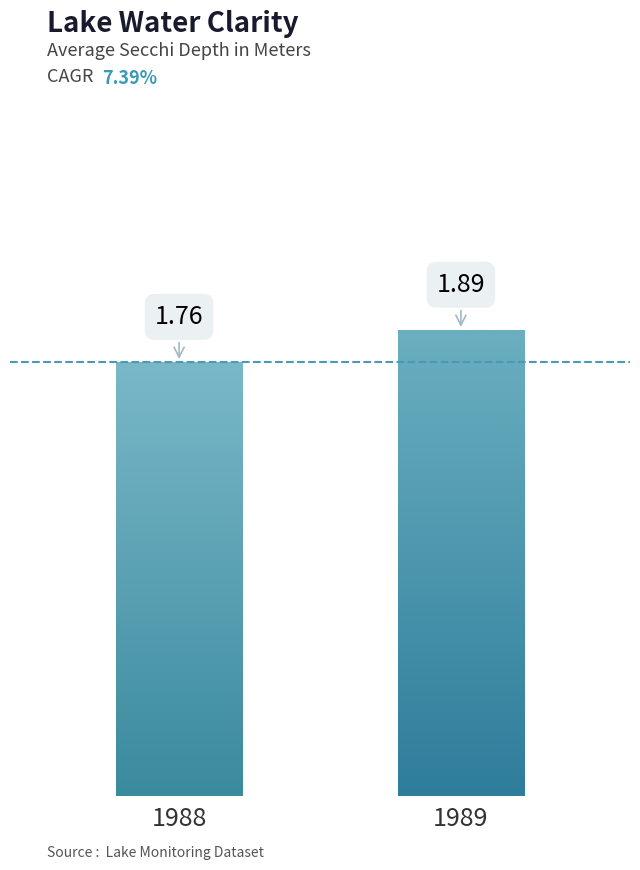

Between 1988 and 1989, which is larger?

1989